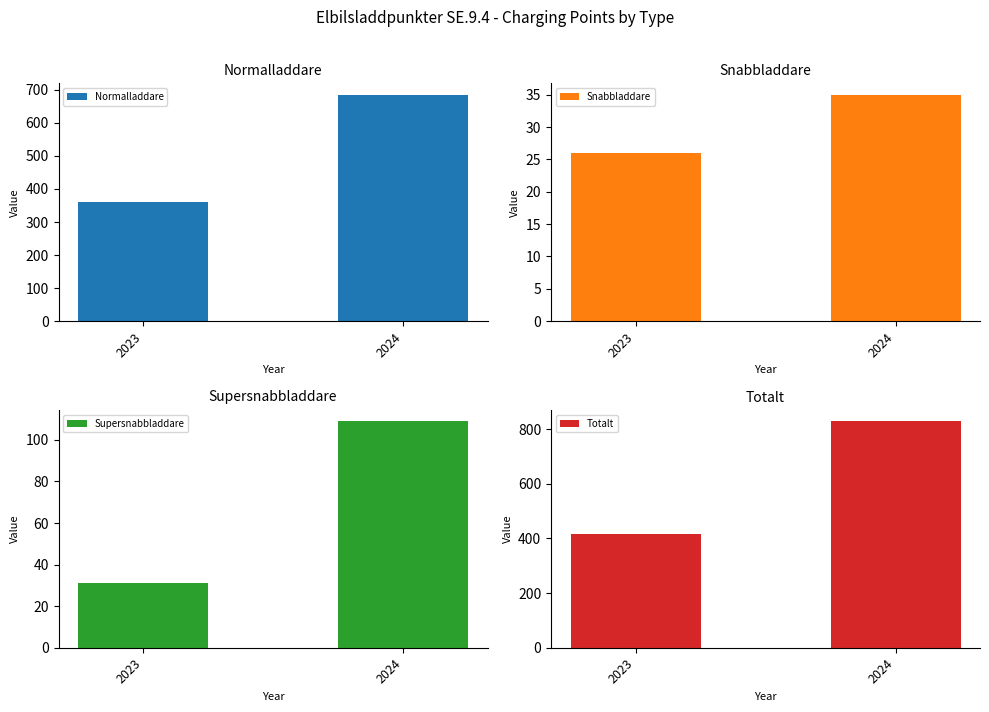

What is the total value across all series at 2024?

1658